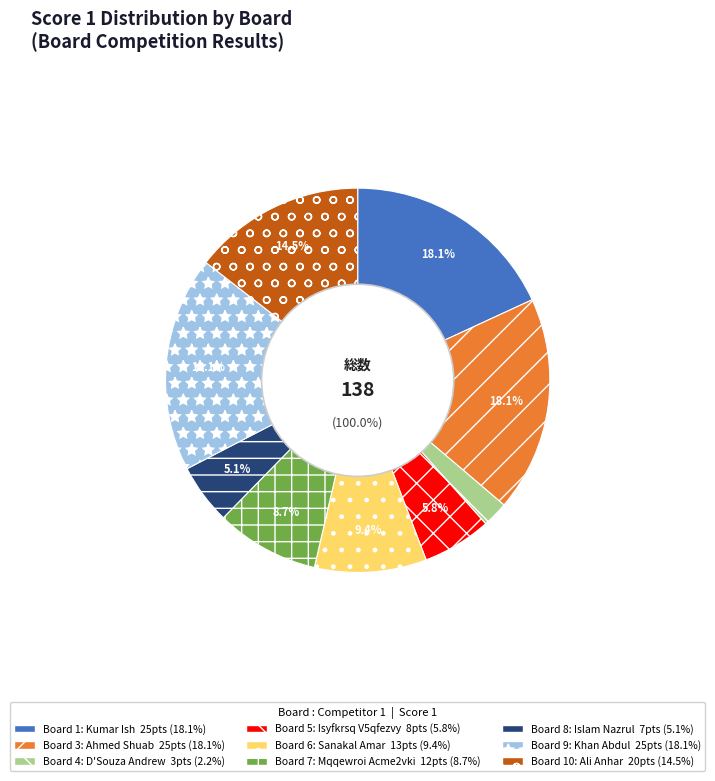

Does 3 account for over 50% of the chart?

No